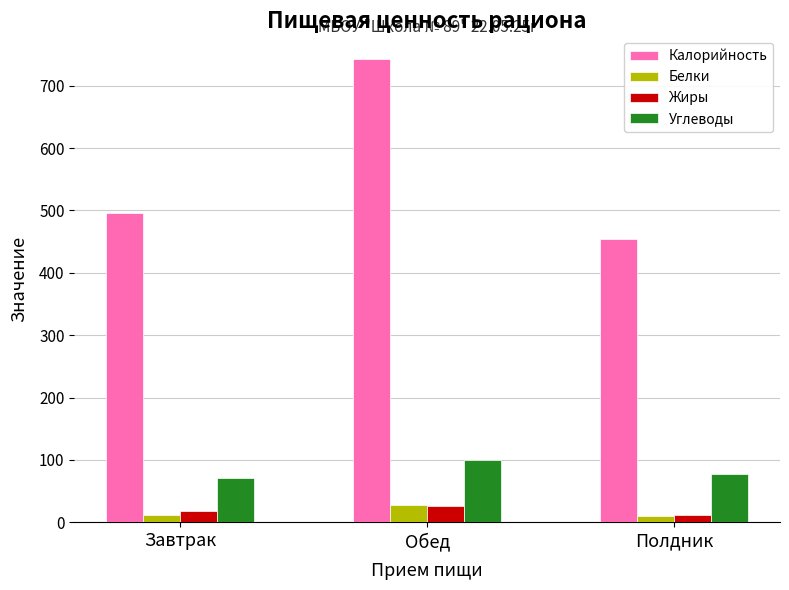

The value of Углеводы at Завтрак is 70.2. True or false?

True